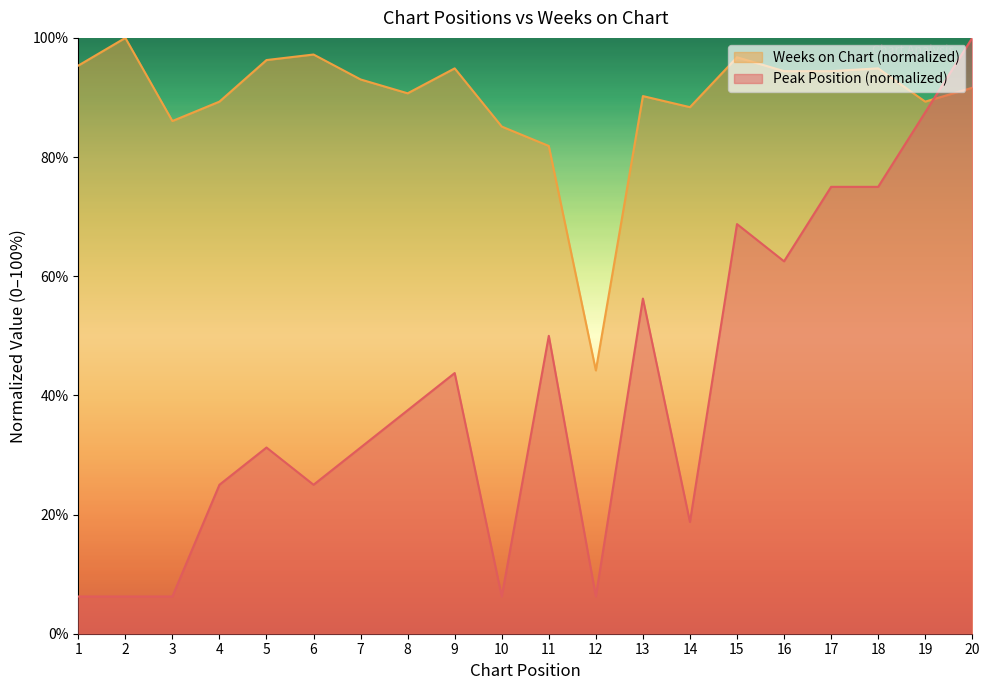

Does the chart display data point markers on the line(s)?

No